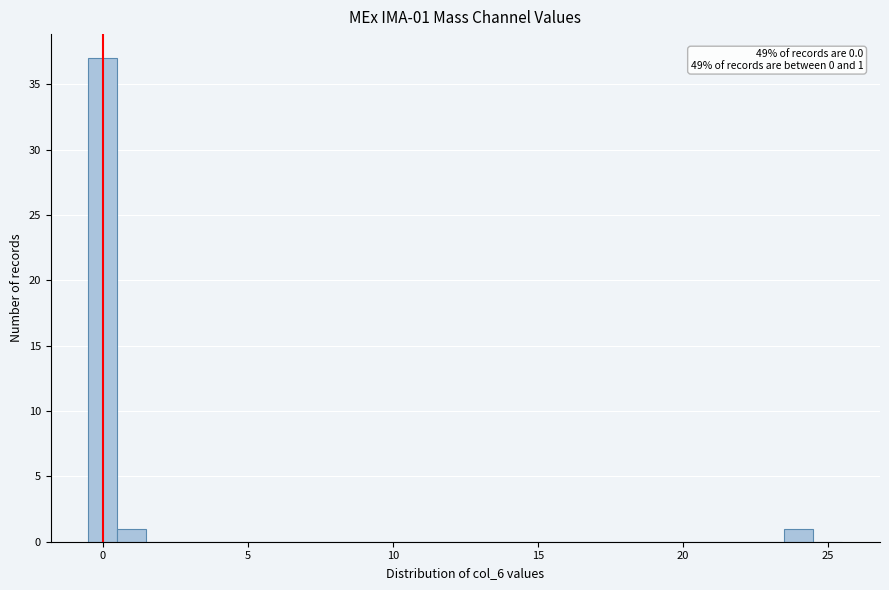

Read against the x-axis, roughly where is the centre of the tallest bar?

0.0